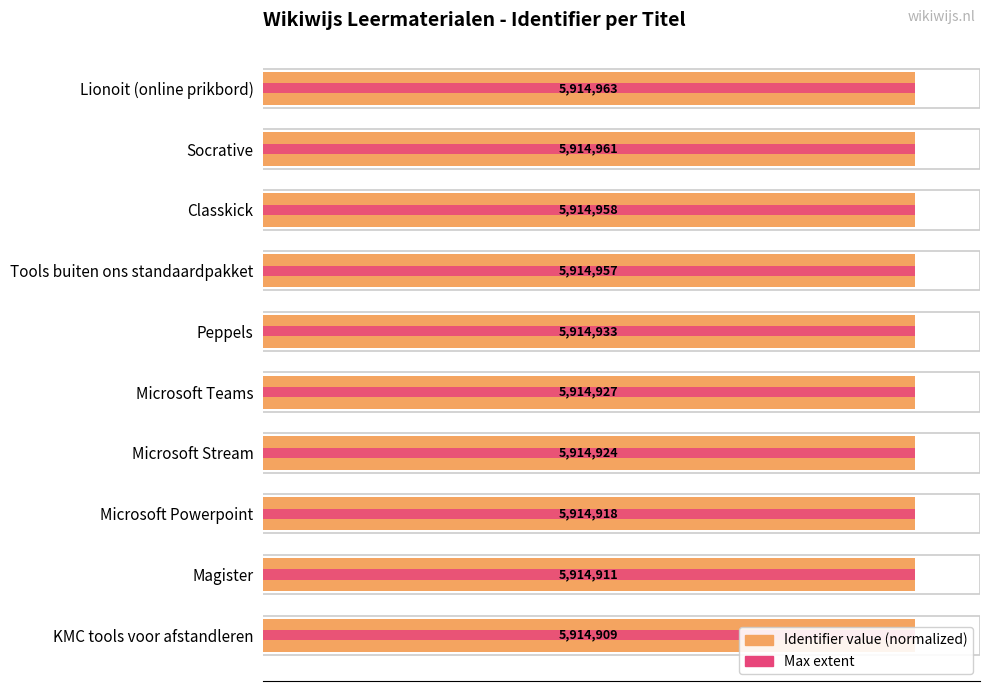

Is it true that Max extent equals 0.1 at 8?

False